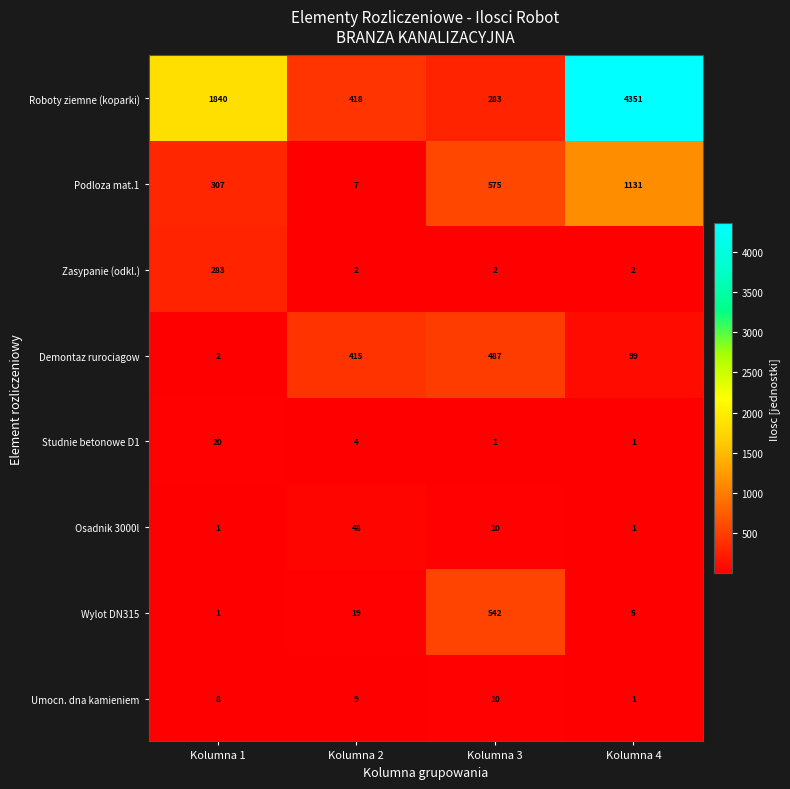

At Kolumna 2, list the series in order from smallest to largest.

Zasypanie (odkl.), Studnie betonowe D1, Podloza mat.1, Umocn. dna kamieniem, Wylot DN315, Osadnik 3000l, Demontaz rurociagow, Roboty ziemne (koparki)